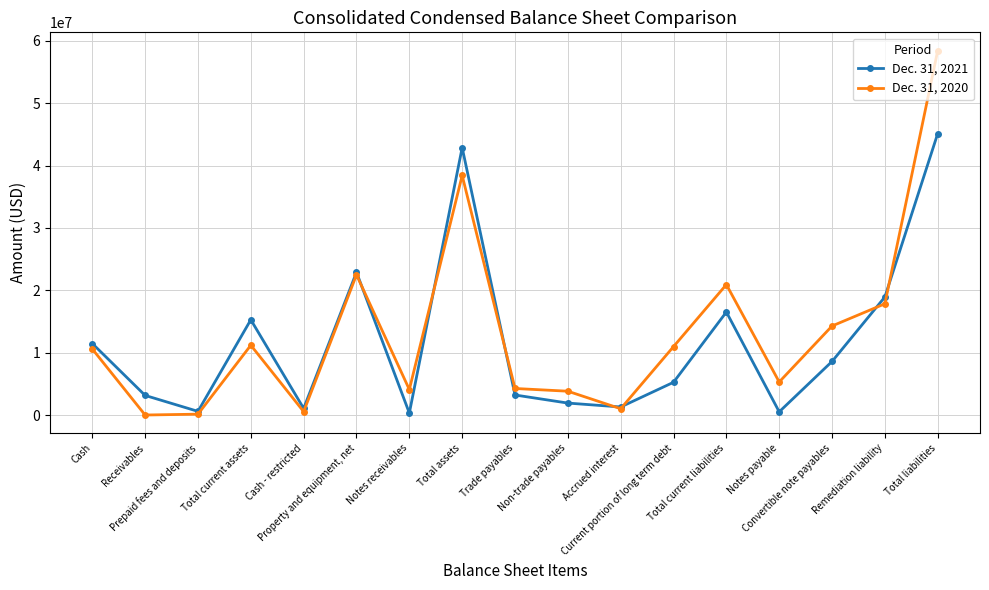

What is the difference between the second highest and minimum values in the Dec. 31, 2021 series?

42522702